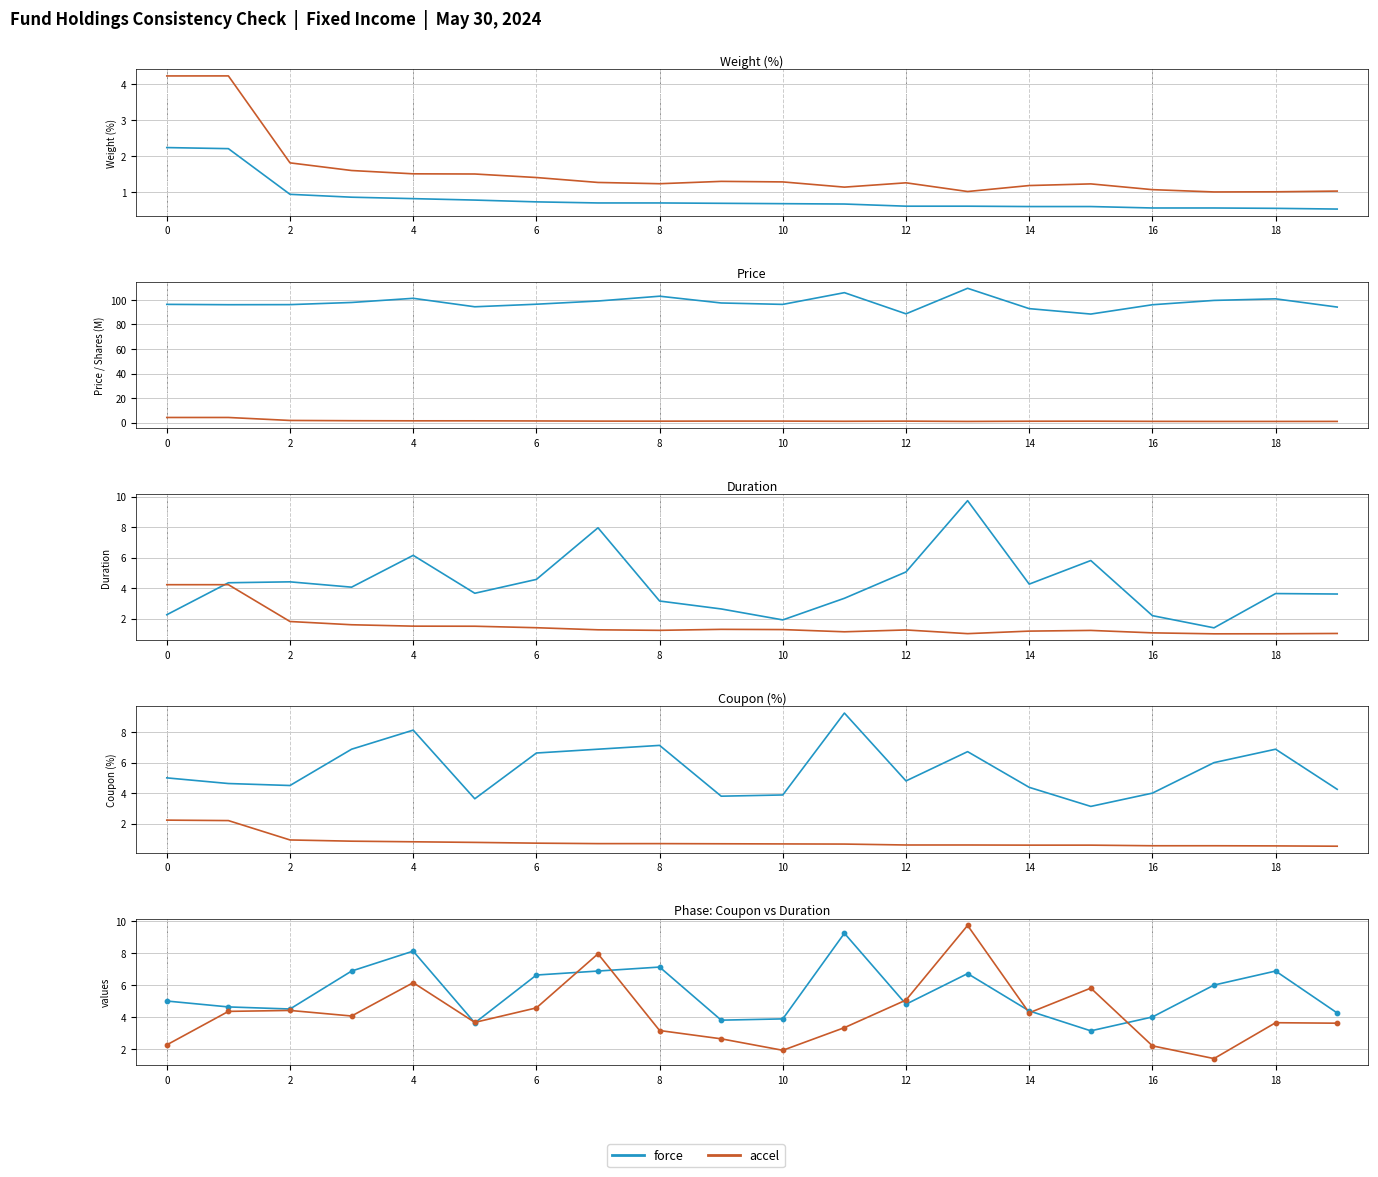

What are all the series names shown in the legend?

force, accel